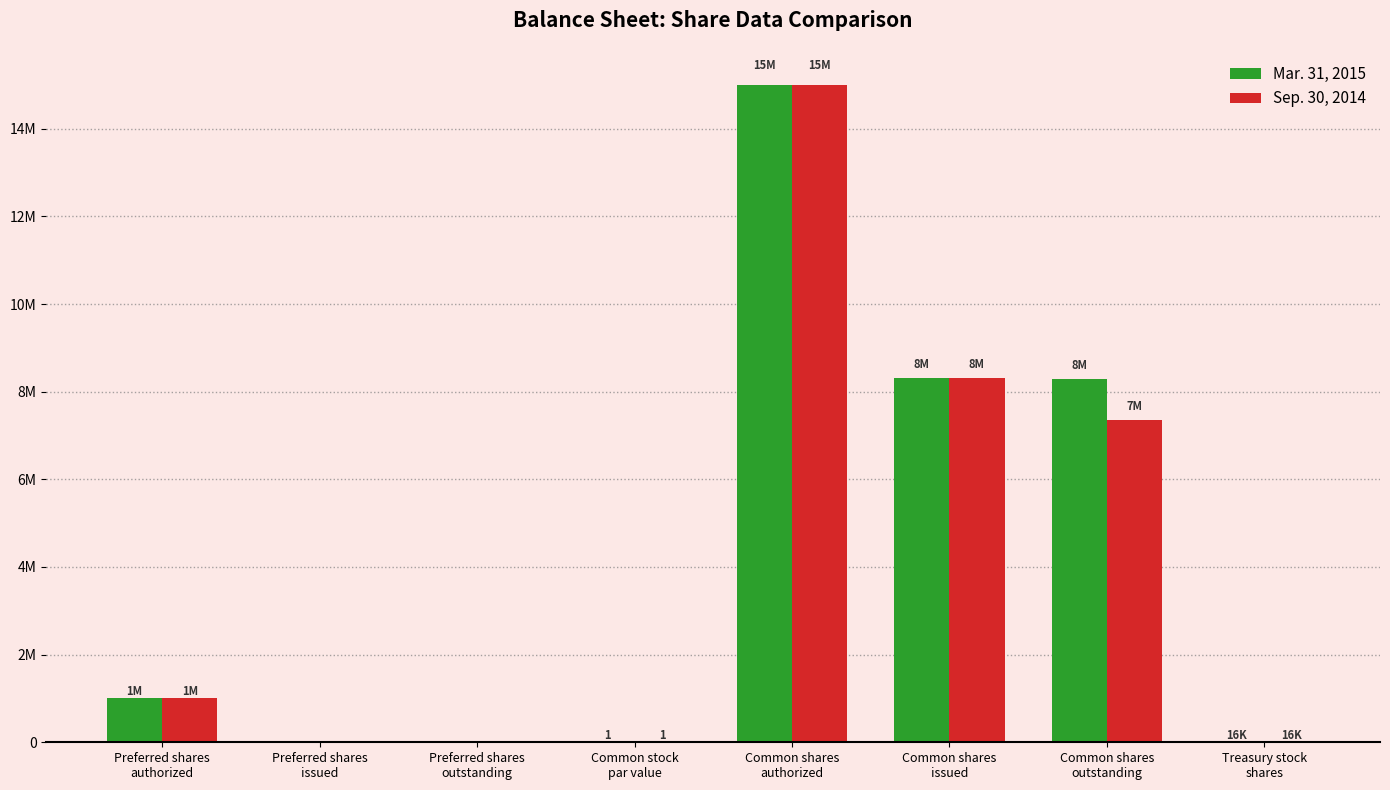

The value of Sep. 30, 2014 at Common stock
par value is 0. True or false?

False